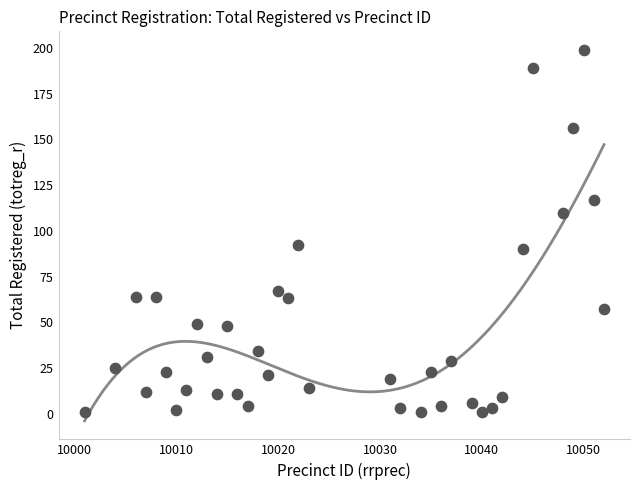

What is the range of Y values (max minus min)?

198